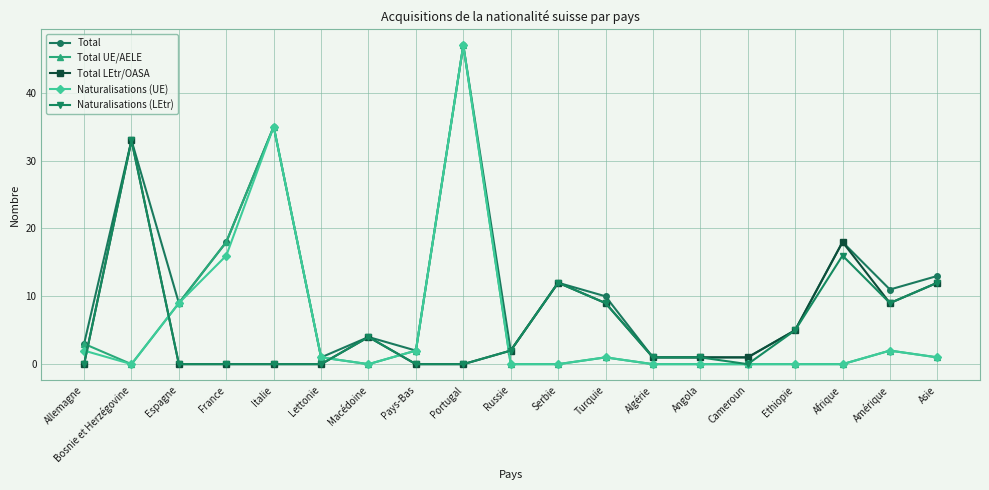

What is the difference between the Total values at Italie and Bosnie et Herzégovine?

2